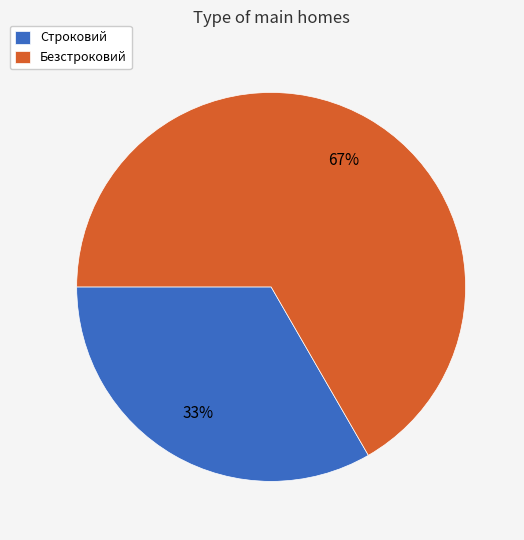

To the nearest percent, what is the average slice percentage?

50%